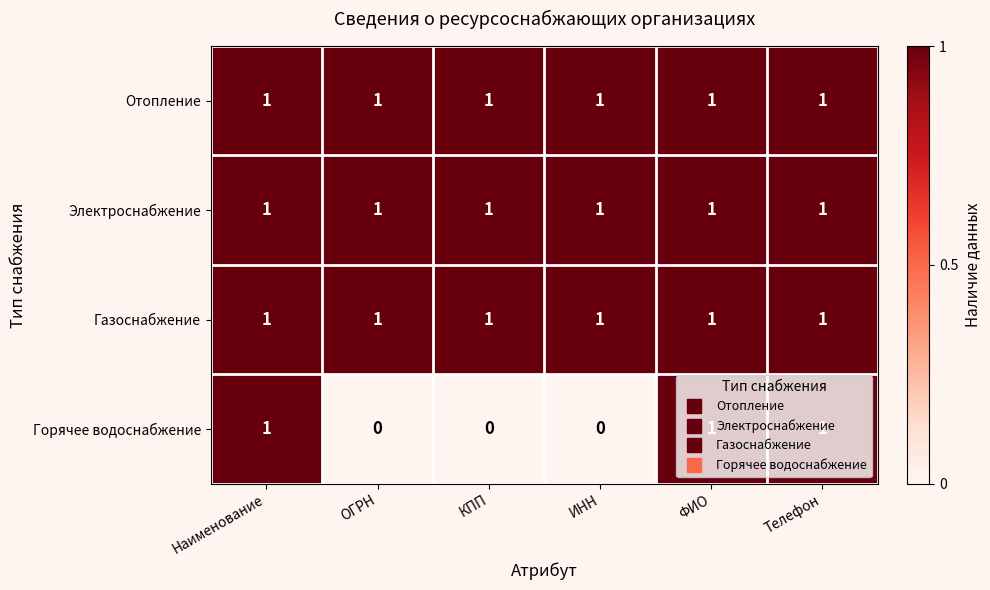

Count the Горячее водоснабжение values in the range 0 to 1.

6